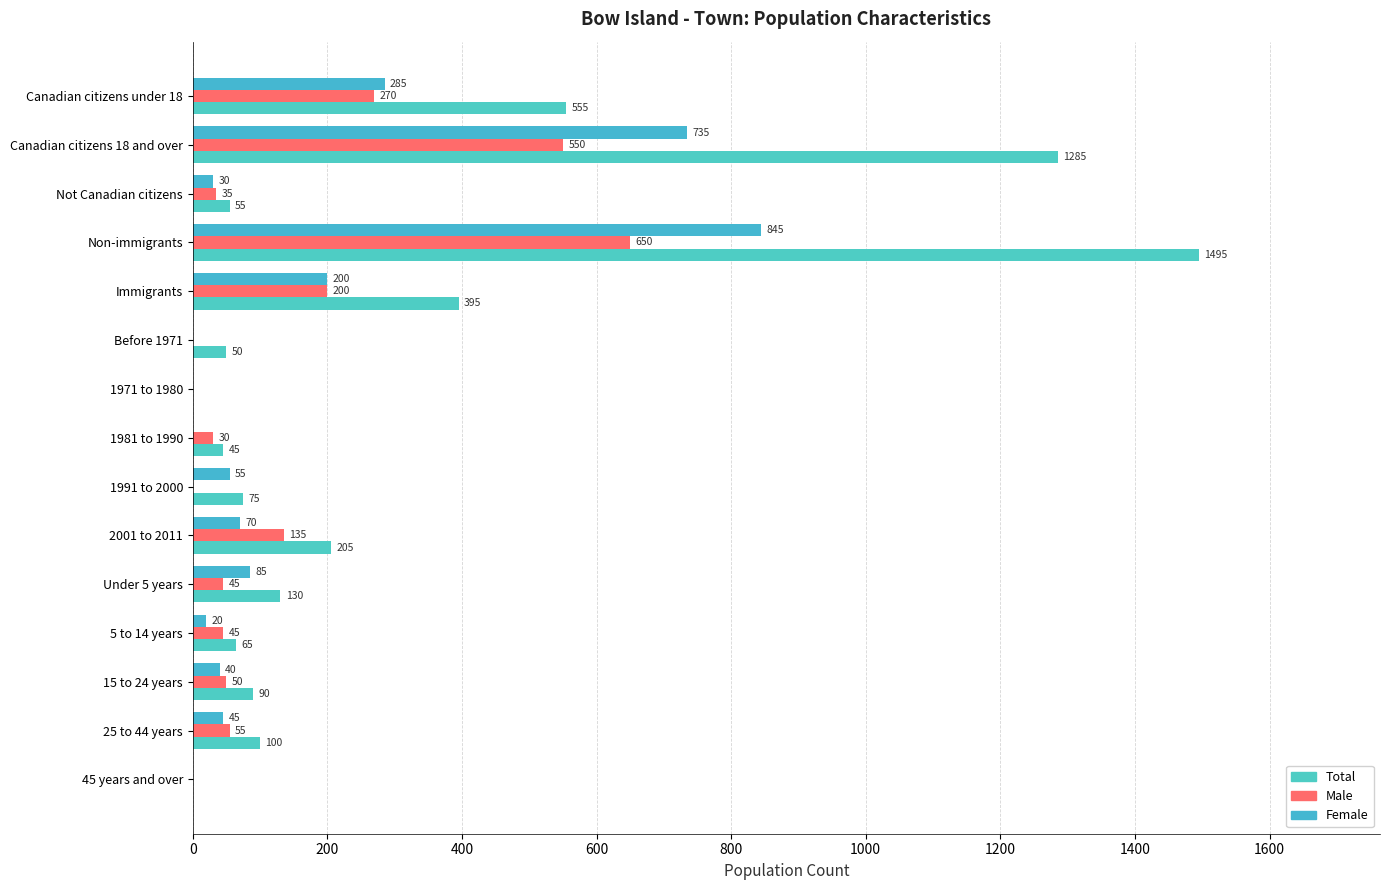

How many categories are shown in the chart?

15